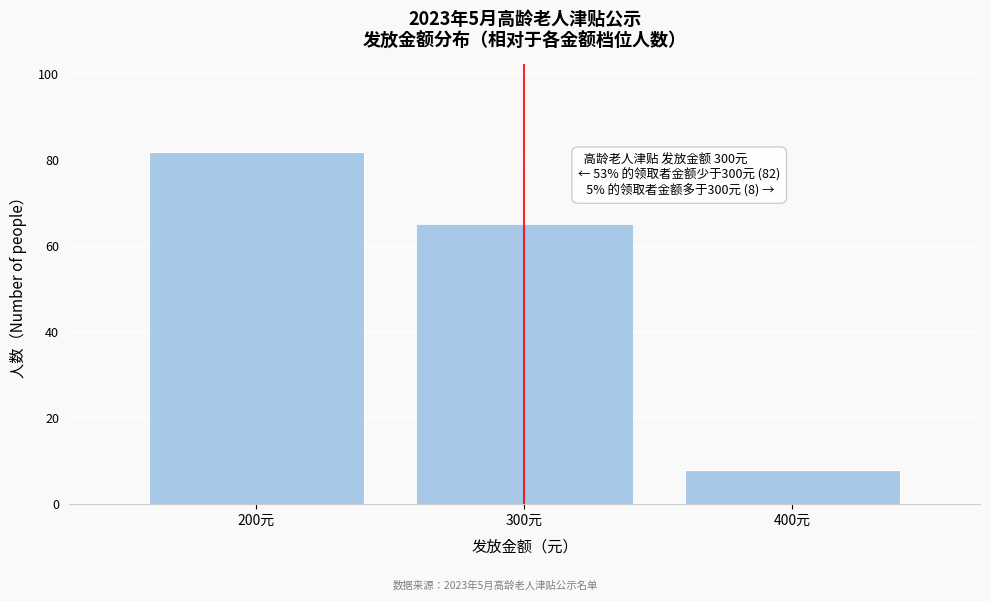

Reading right to left, list all the values displayed in this chart.

400元=8	300元=65	200元=82